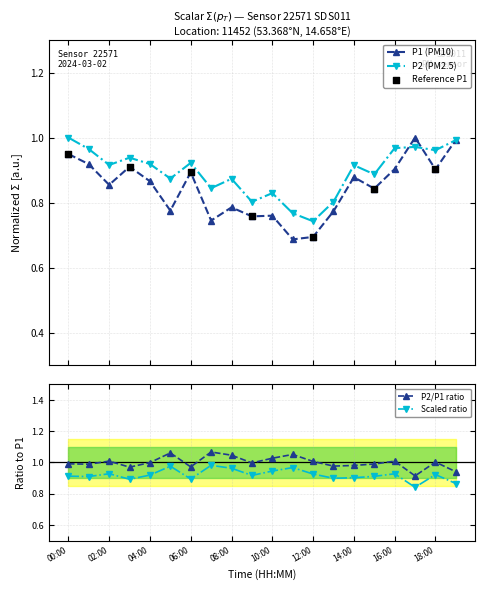

Which series has the largest total across all categories?

P2